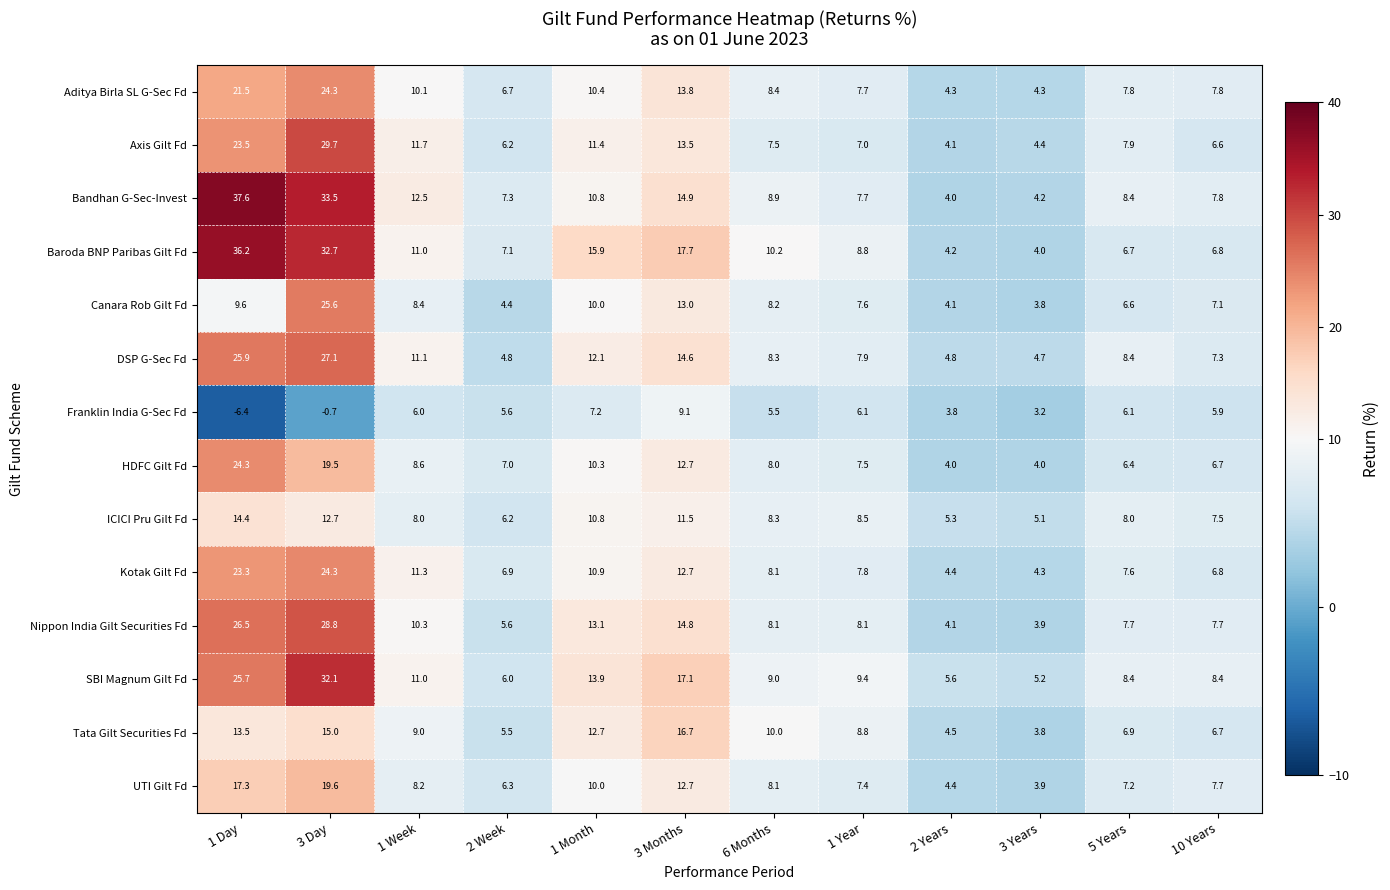

True or false: Bandhan G-Sec-Invest has a value of 7.0 at 2 Years.

False